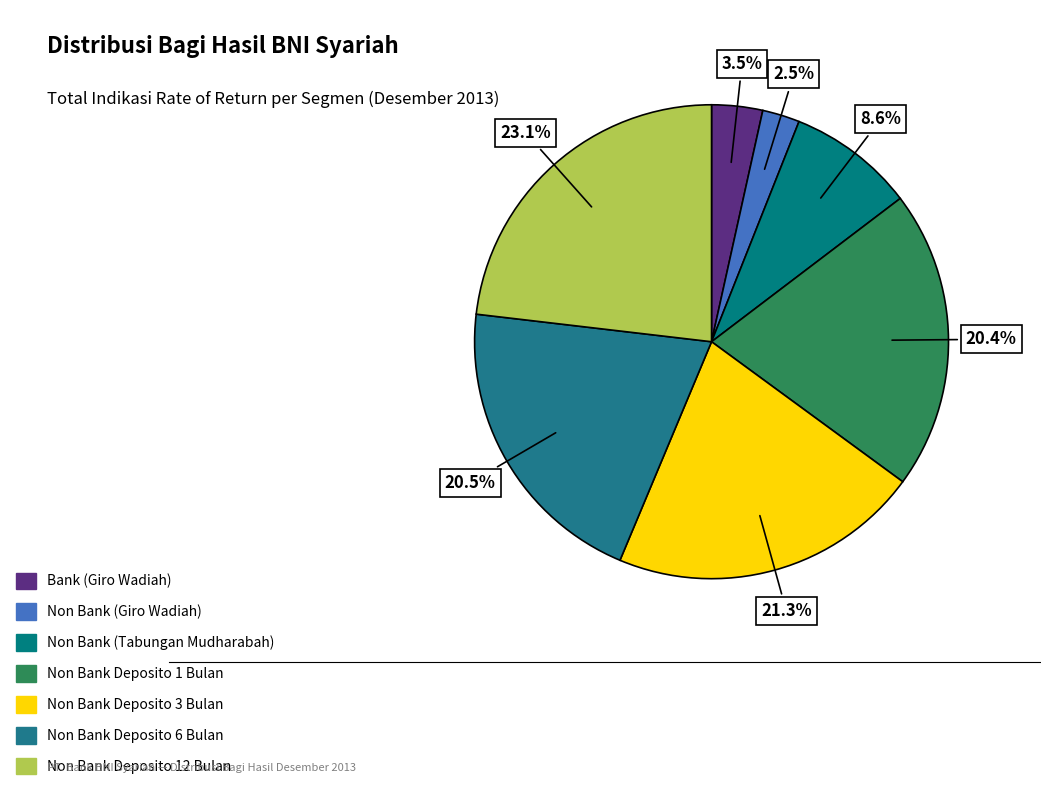

What percentage is the Non Bank (Tabungan Mudharabah) slice, to the nearest percent?

9%